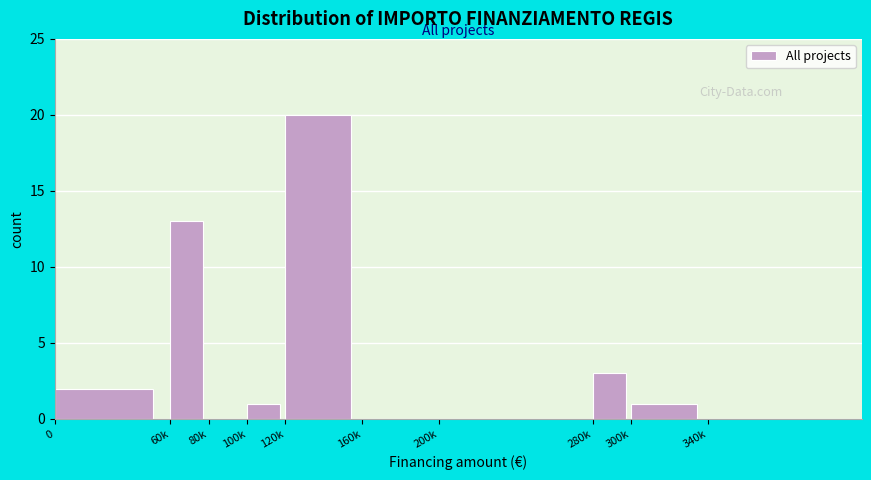

Reading left to right, extract all data points from this chart.

0=2	60k=13	80k=0	100k=1	120k=20	160k=0	200k=0	280k=3	300k=1	340k=0